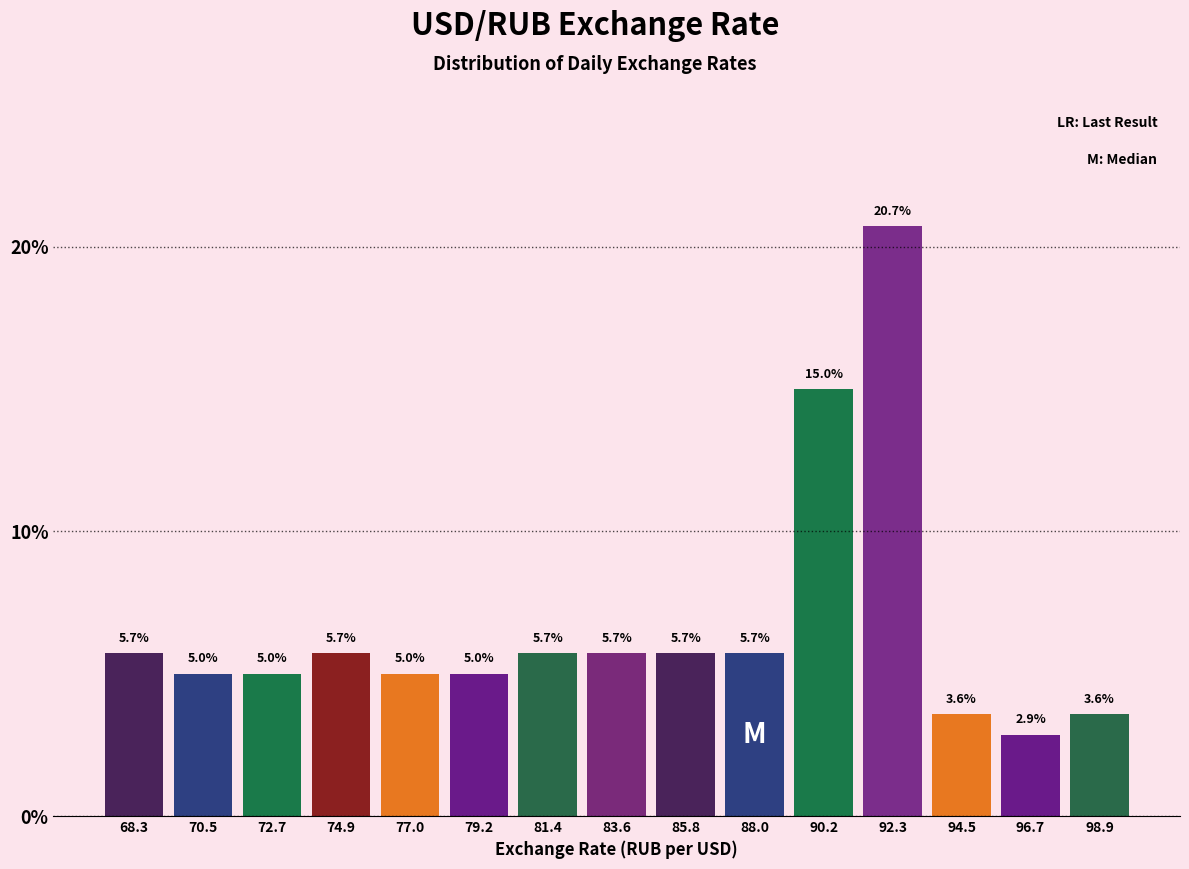

Reading left to right, extract all data points from this chart.

68.3=5.7	70.5=5.0	72.7=5.0	74.9=5.7	77.0=5.0	79.2=5.0	81.4=5.7	83.6=5.7	85.8=5.7	88.0=5.7	90.2=15.0	92.3=20.7	94.5=3.6	96.7=2.9	98.9=3.6